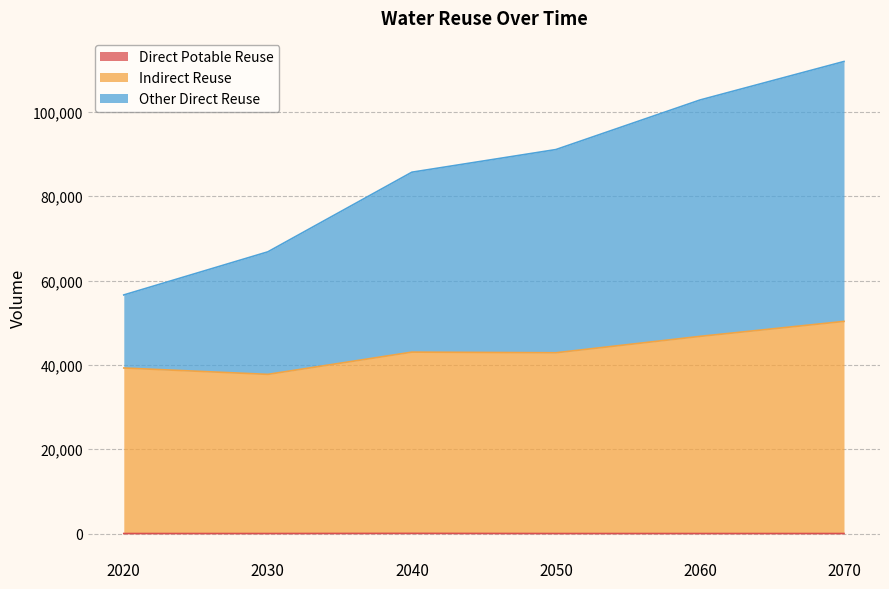

What is the sum of all Direct Potable Reuse values?

35